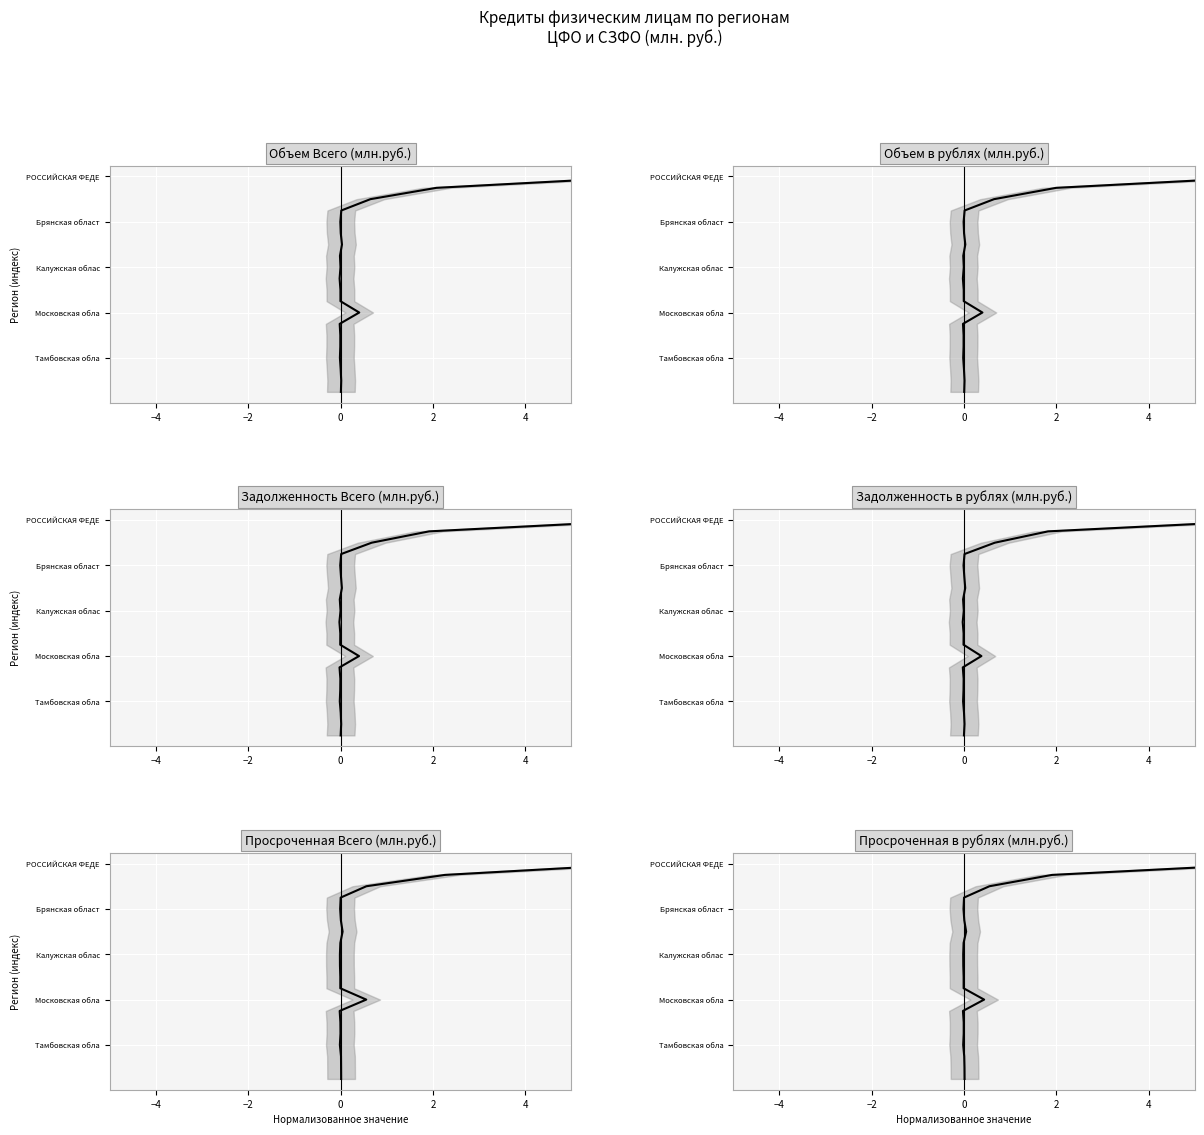

What is the difference between the maximum and minimum values in the Просроченная в рублях series?

19